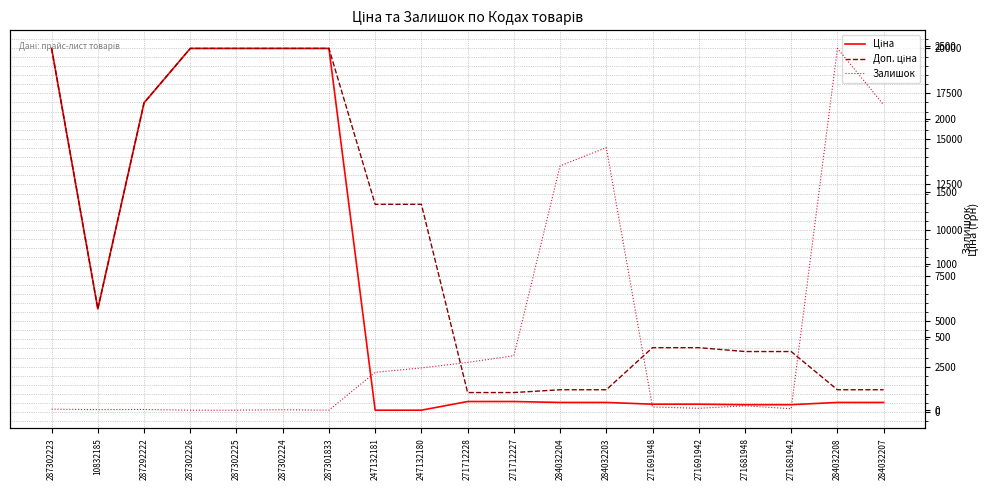

The Доп. ціна series shows 11410.0 at 247132180. True or false?

True